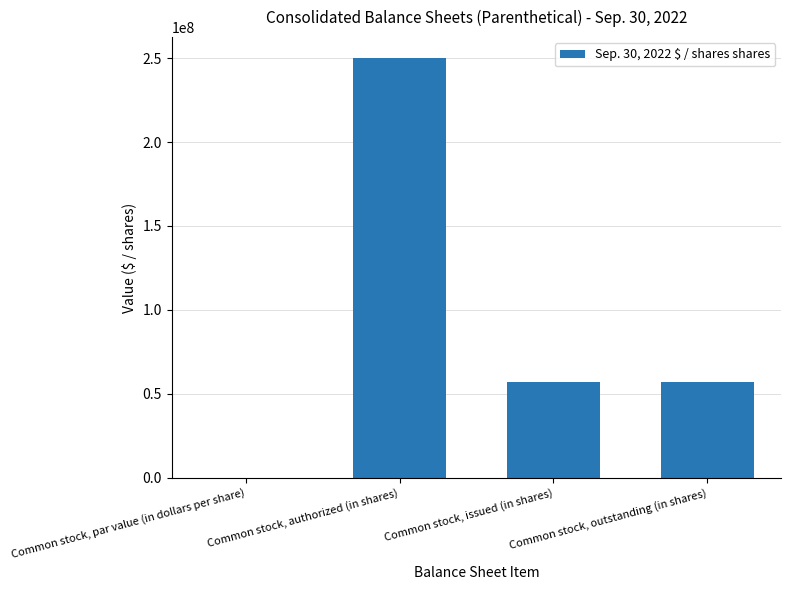

Which label corresponds to the largest value in the chart?

Common stock, authorized (in shares)